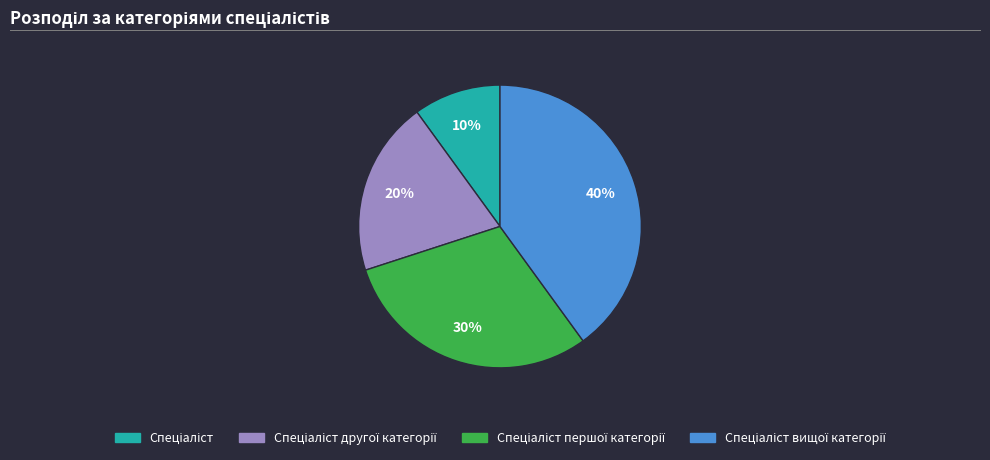

Is there any slice that represents more than half of the pie?

No